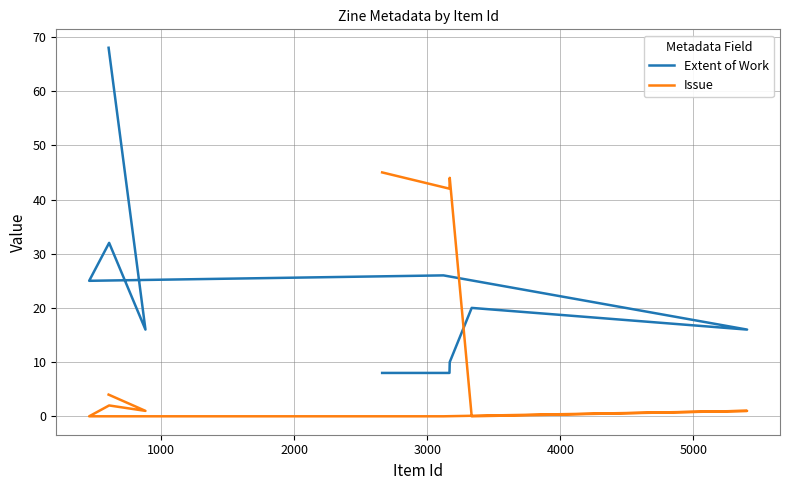

What is the greatest value displayed?

68